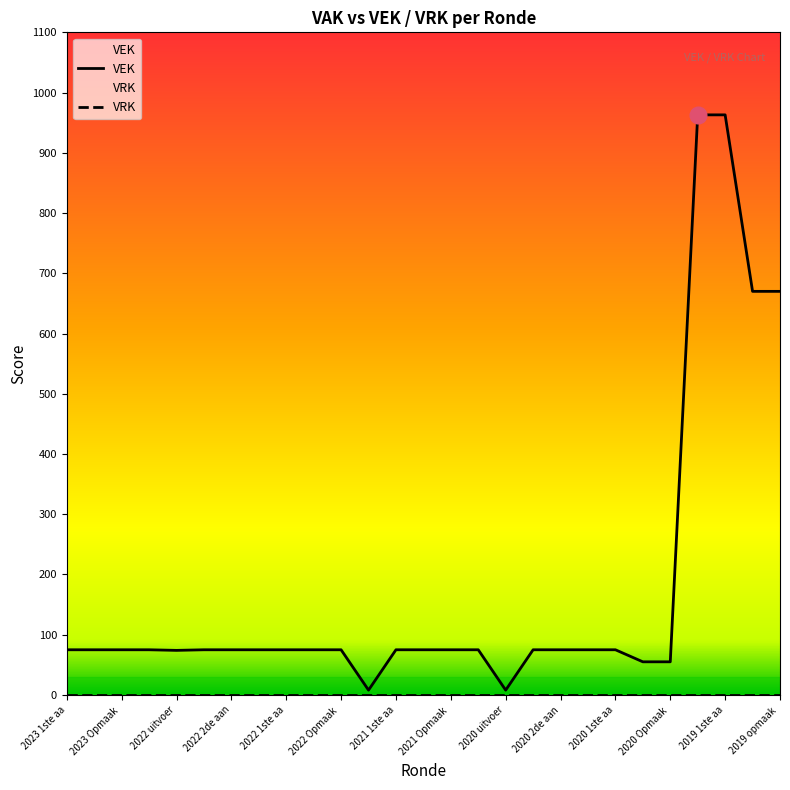

Which category has the lowest value across all series?

2021 uitvoering